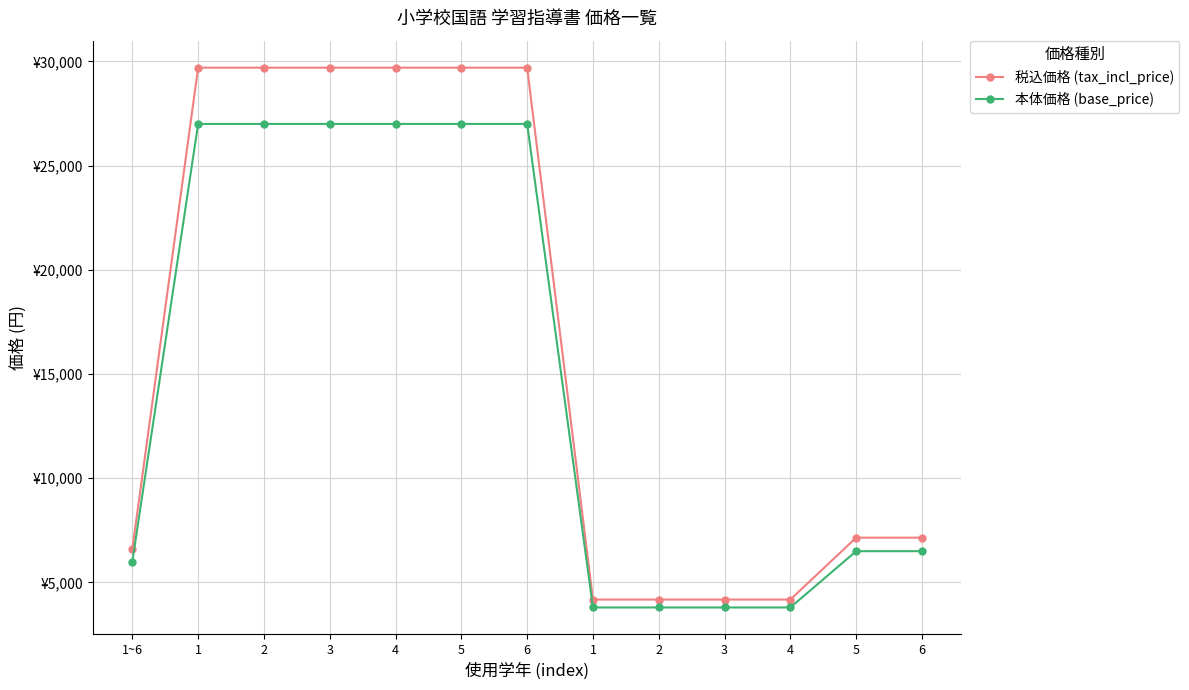

Is this an area chart (filled region under the line)?

No